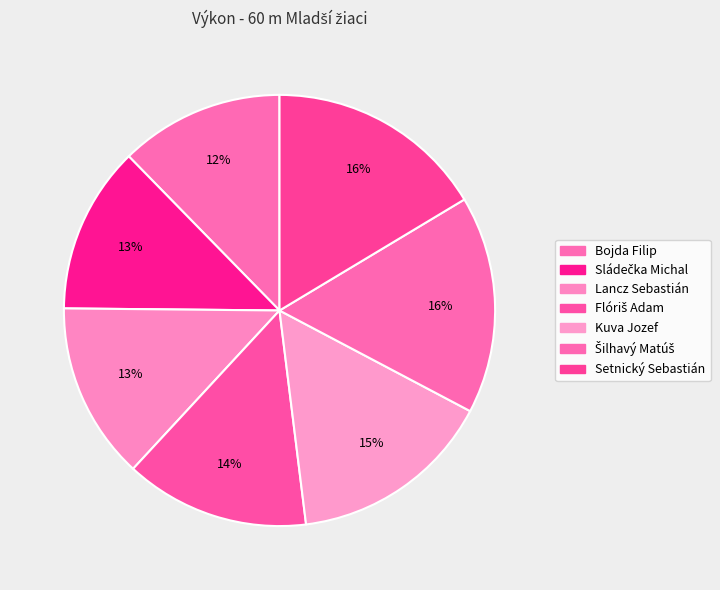

To the nearest percent, what is the combined percentage of Kuva Jozef and Setnický Sebastián?

32%